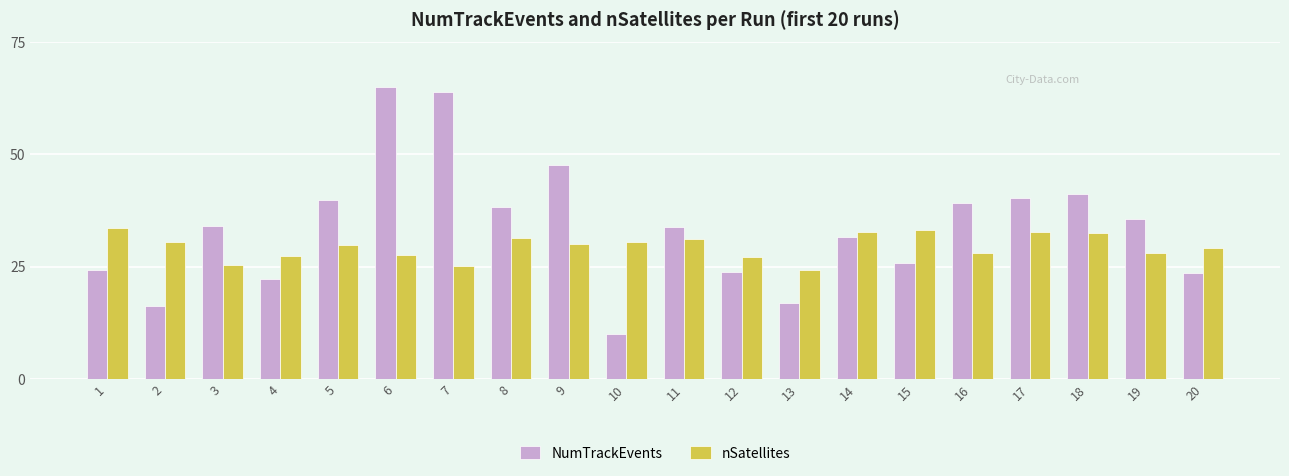

What is the greatest value displayed?

65.0